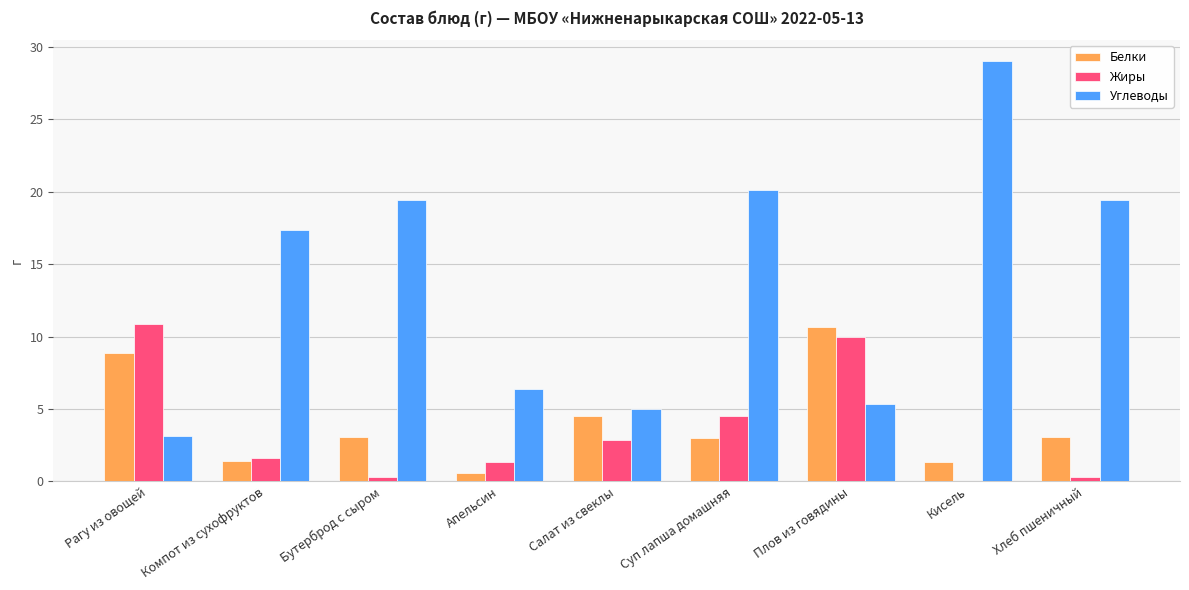

How many data points in Жиры are above 1?

6